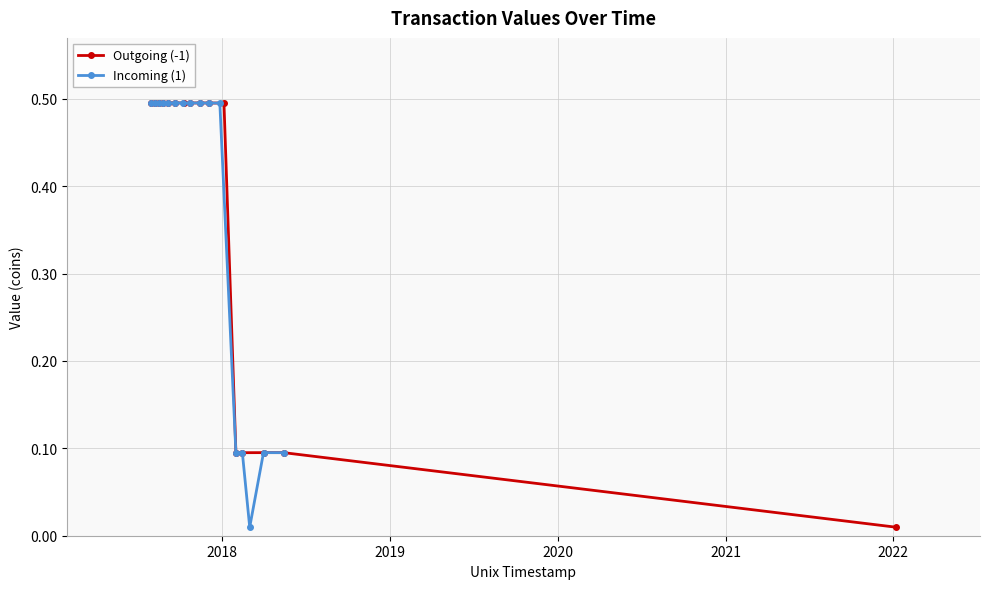

True or false: Outgoing (-1) has more than 2 points higher than both neighbors.

True